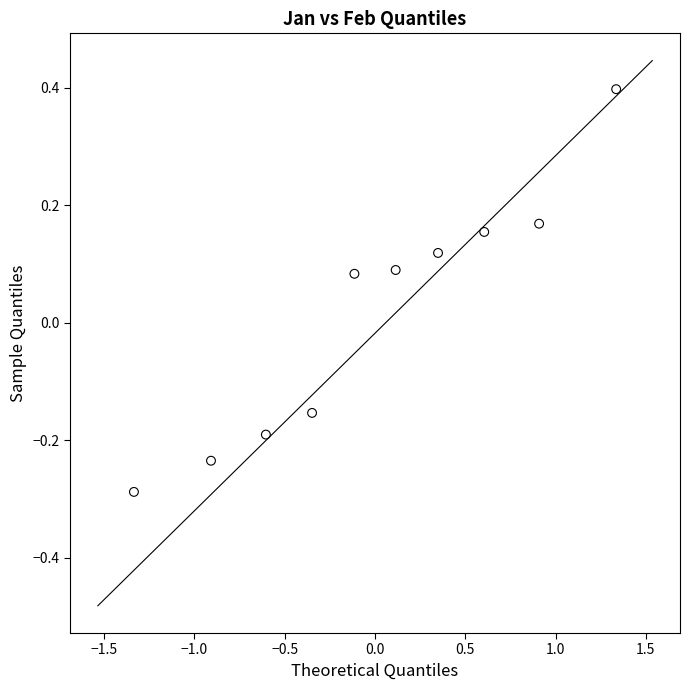

What is the range of X values (max minus min)?

2.7